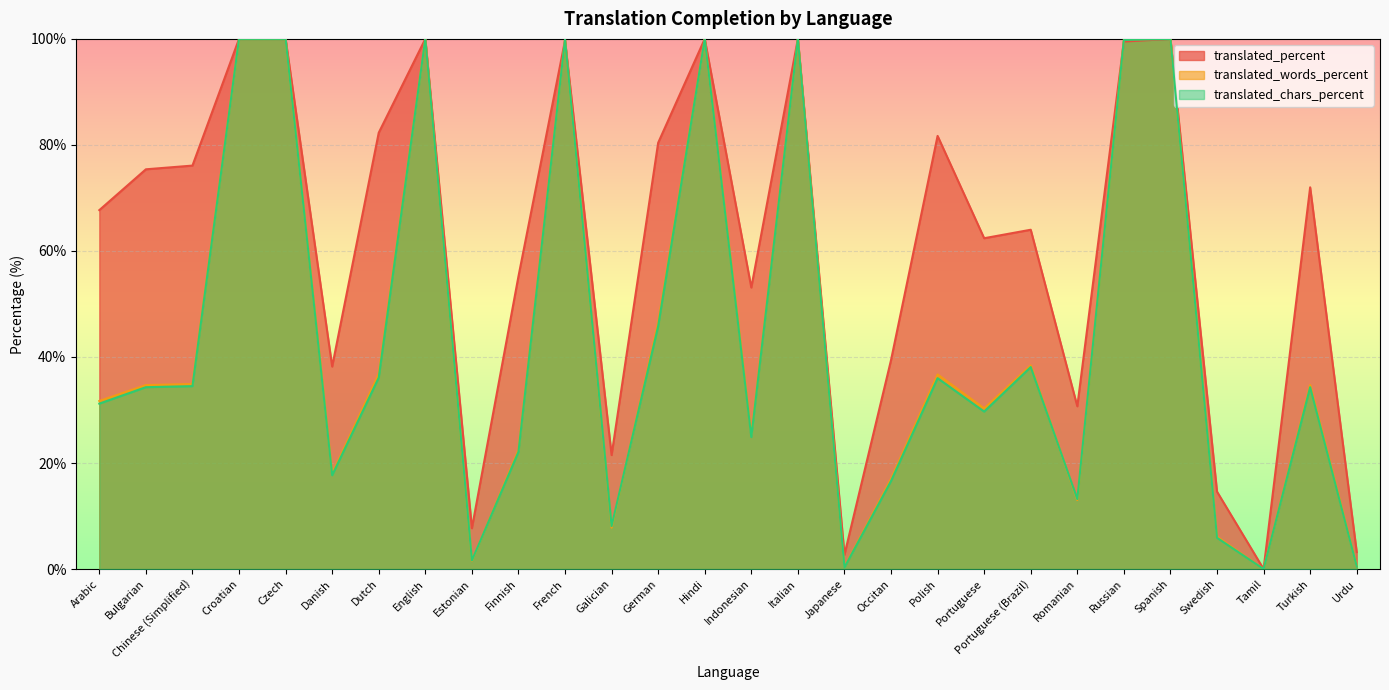

How many interior local peaks does the translated_percent series have?

8